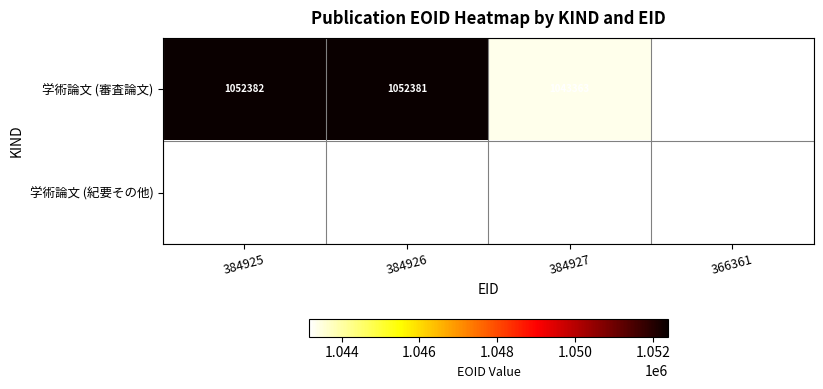

True or false: 学術論文 (紀要その他) has a value of 482778 at 366361.

False